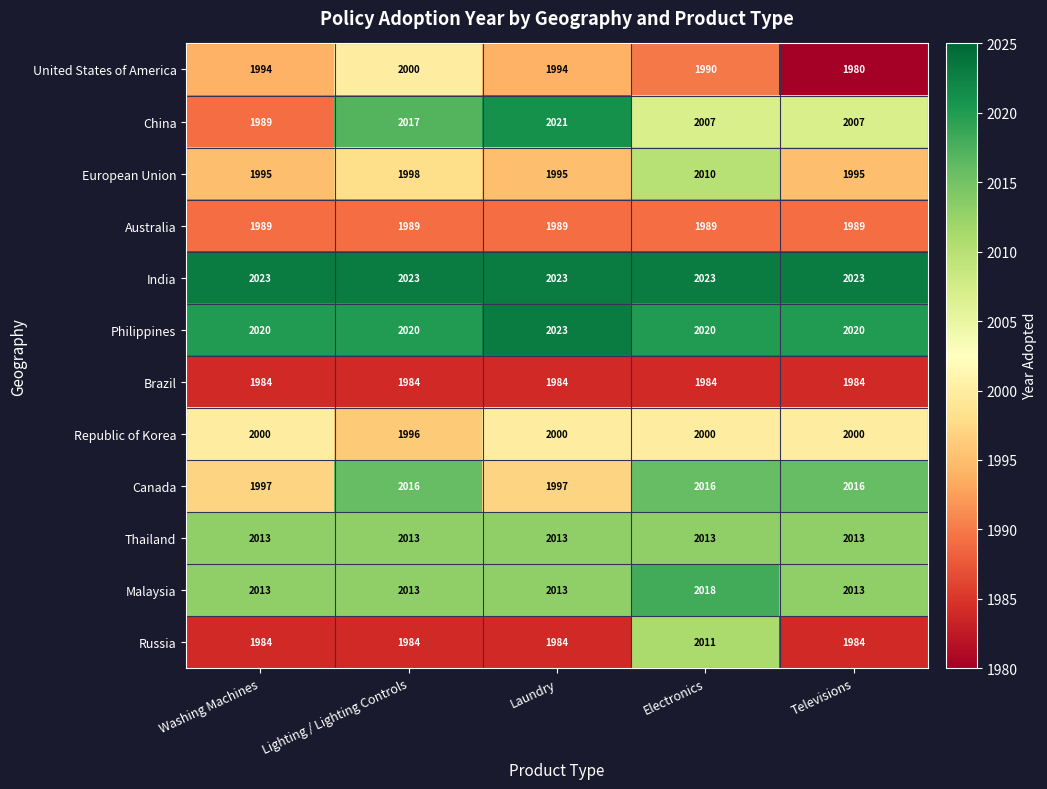

Which series has the widest spread of values?

China